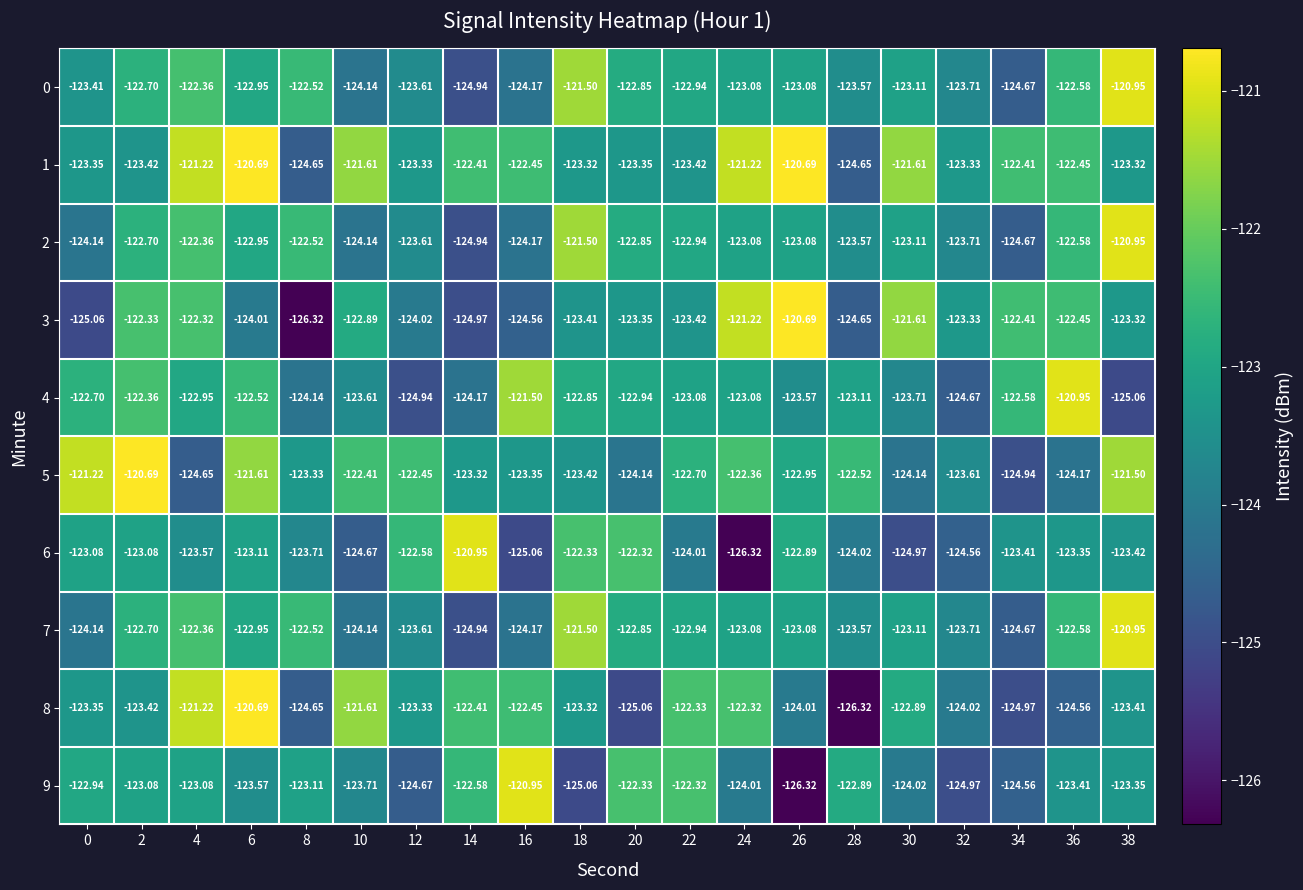

Is the value of 5 at 2 greater than the value of 8 at 10?

Yes